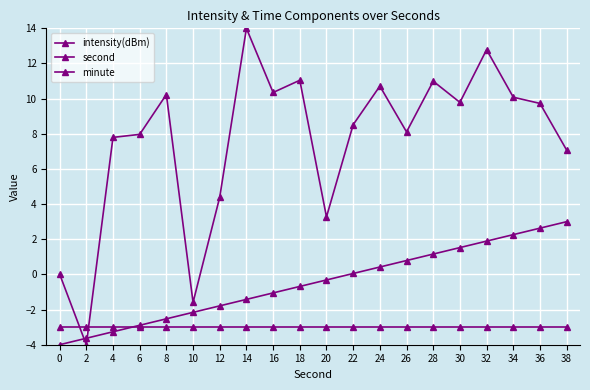

Count the number of categories in the chart.

20